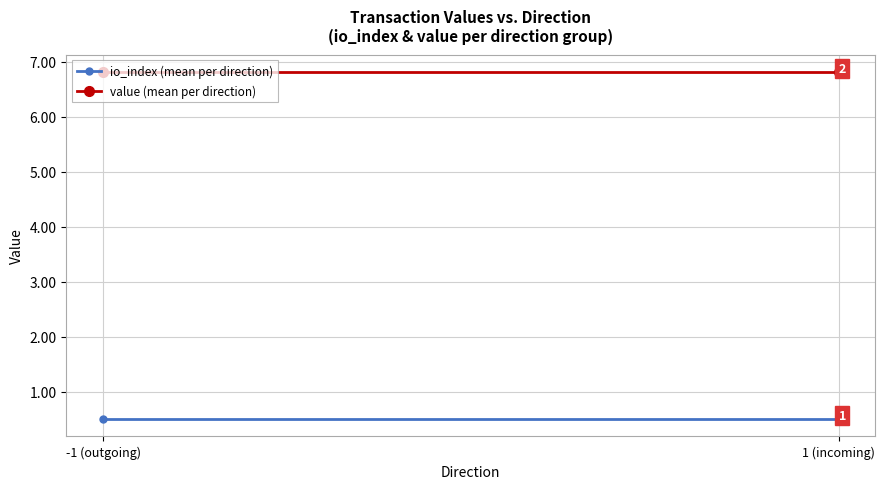

Rank the categories by io_index (mean per direction) value from highest to lowest.

-1 (outgoing), 1 (incoming)